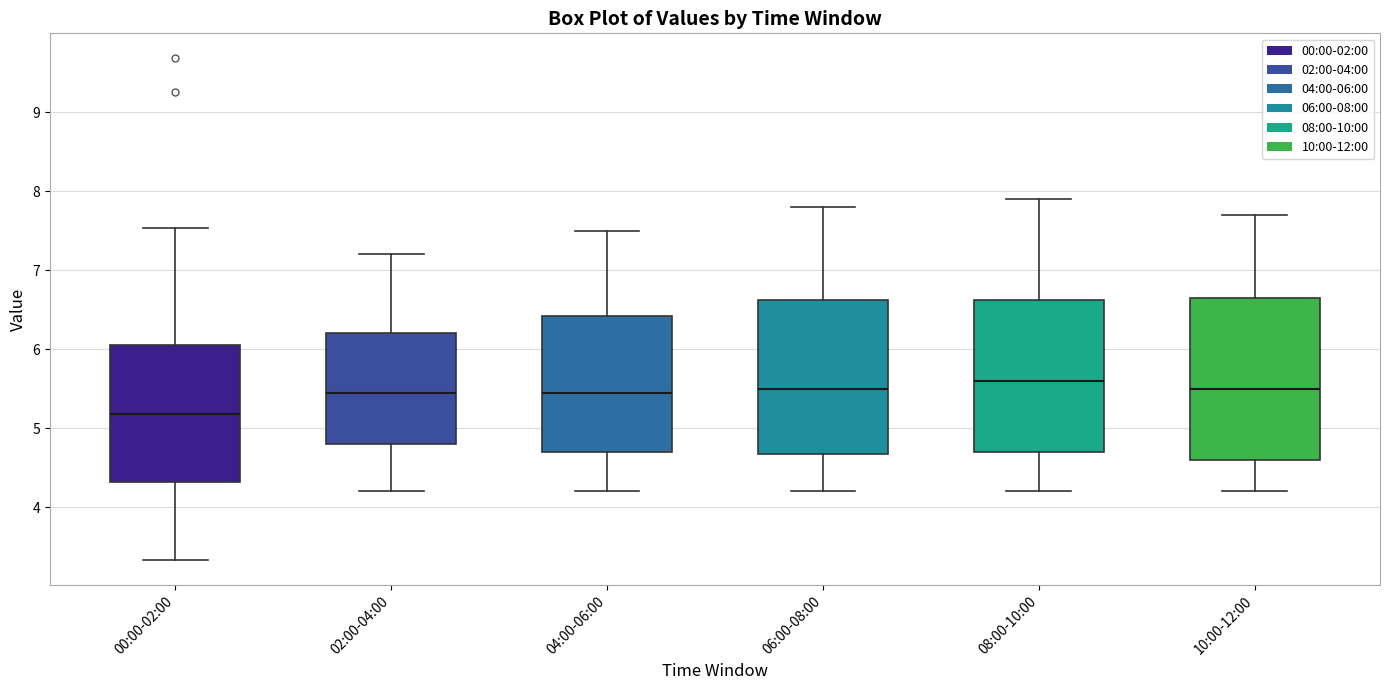

Reading left to right, read every box against the y-axis: the position of its median line, the range the box covers, and the ends of its whiskers. The values are not printed on the chart, so give them approximately, as read against the axis.

00:00-02:00: median 5.2, box 4.3 to 6.1, whiskers 3.3 to 7.5
02:00-04:00: median 5.5, box 4.8 to 6.2, whiskers 4.2 to 7.2
04:00-06:00: median 5.5, box 4.7 to 6.4, whiskers 4.2 to 7.5
06:00-08:00: median 5.5, box 4.7 to 6.6, whiskers 4.2 to 7.8
08:00-10:00: median 5.6, box 4.7 to 6.6, whiskers 4.2 to 7.9
10:00-12:00: median 5.5, box 4.6 to 6.7, whiskers 4.2 to 7.7